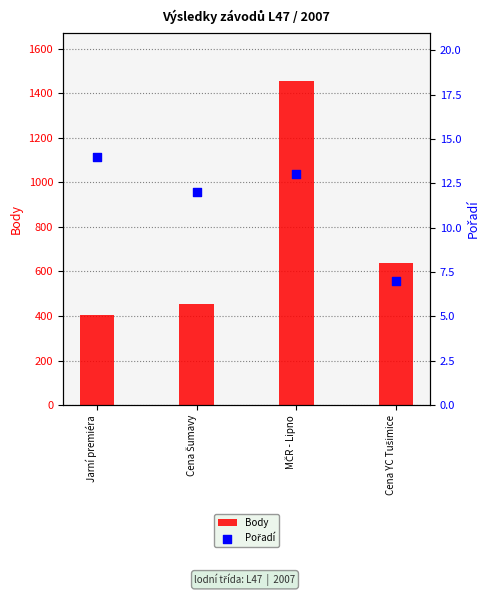

Which series contains the lowest Y value?

Pořadí